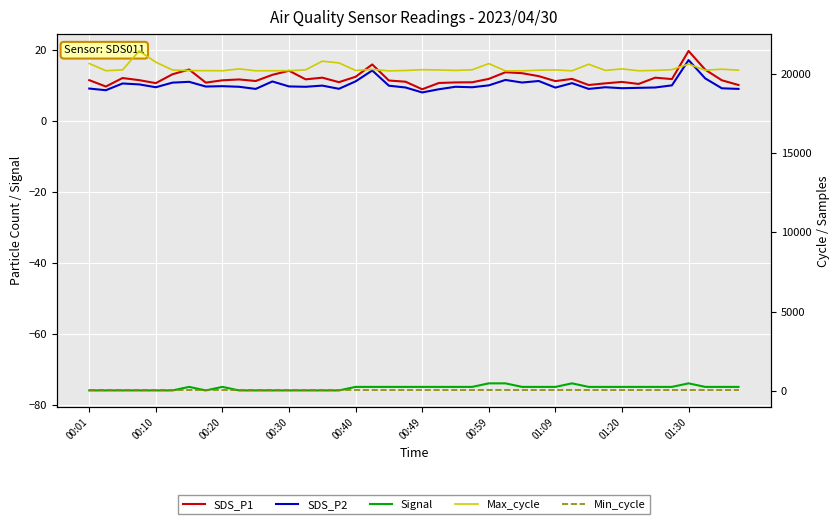

What is the sum of all Min_cycle values?

1120.0